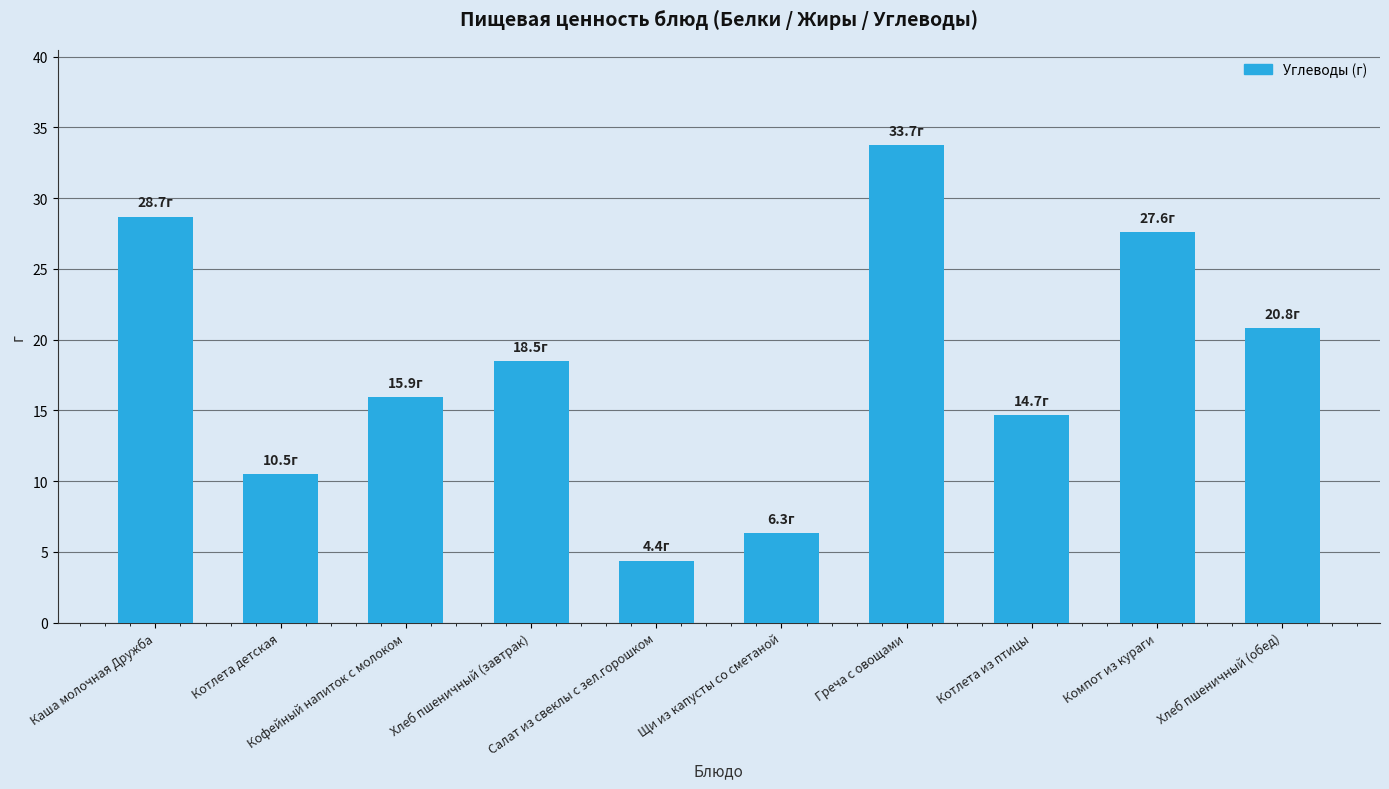

Does the chart contain any negative values?

No